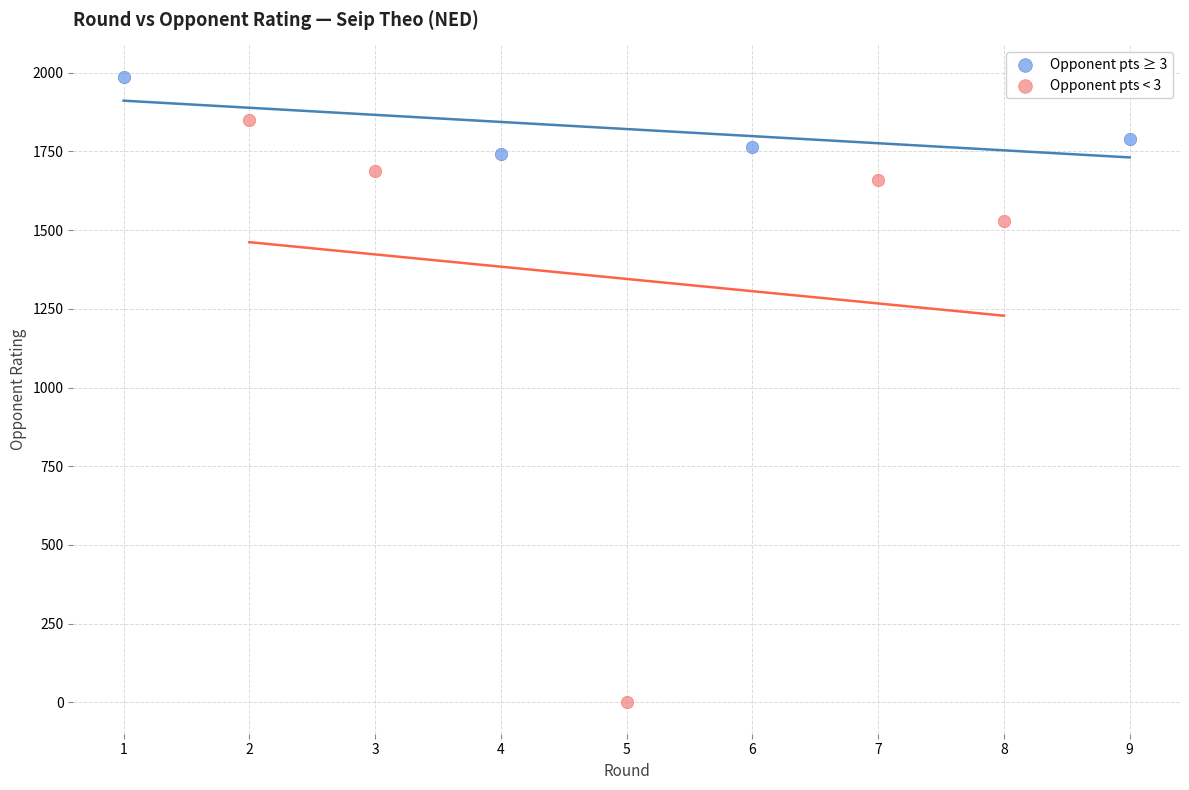

What are all the series names shown in the legend?

Opponent pts ≥ 3, Opponent pts < 3